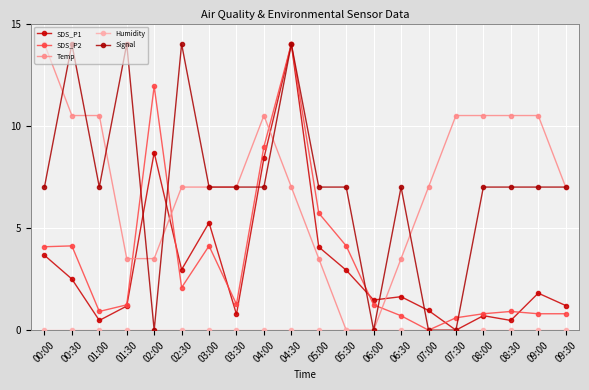

What is the greatest value displayed?

14.0